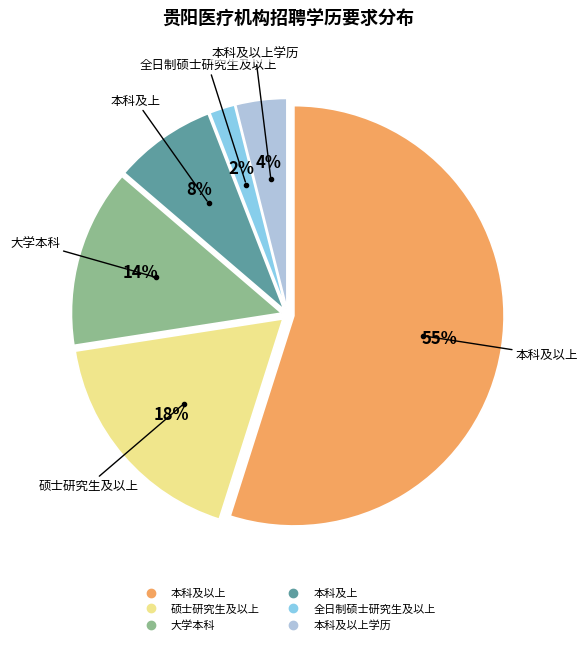

To the nearest percent, what is the average slice percentage?

17%